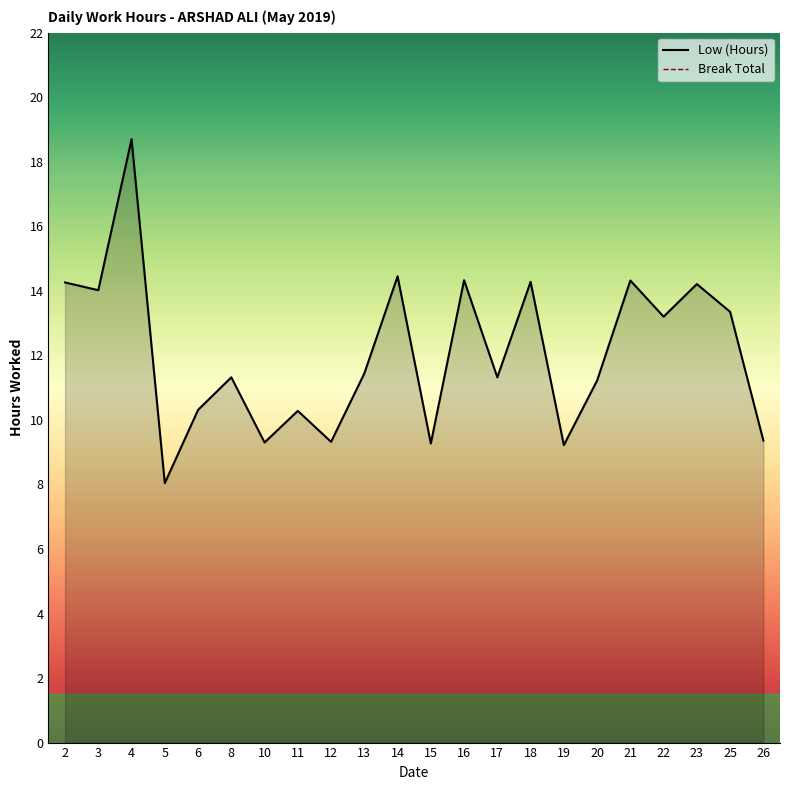

What is the value of the 4th point from the left?

8.0